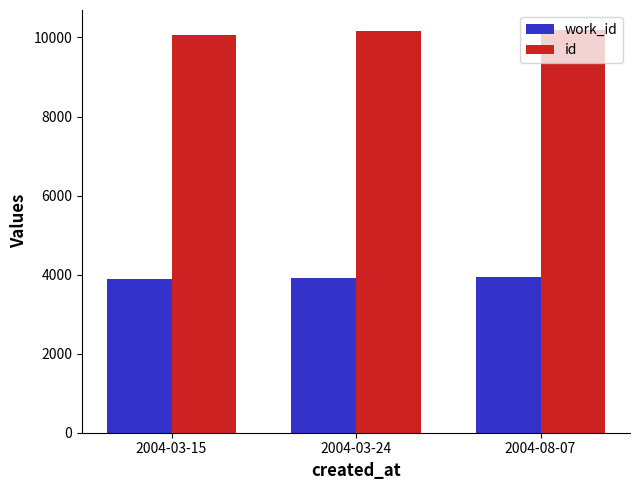

What is the average value of the work_id series?

3911